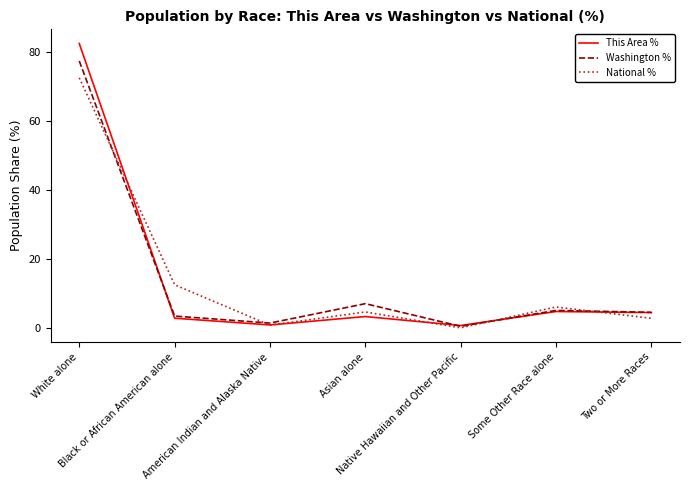

At which category is the sum across all series the highest?

White alone